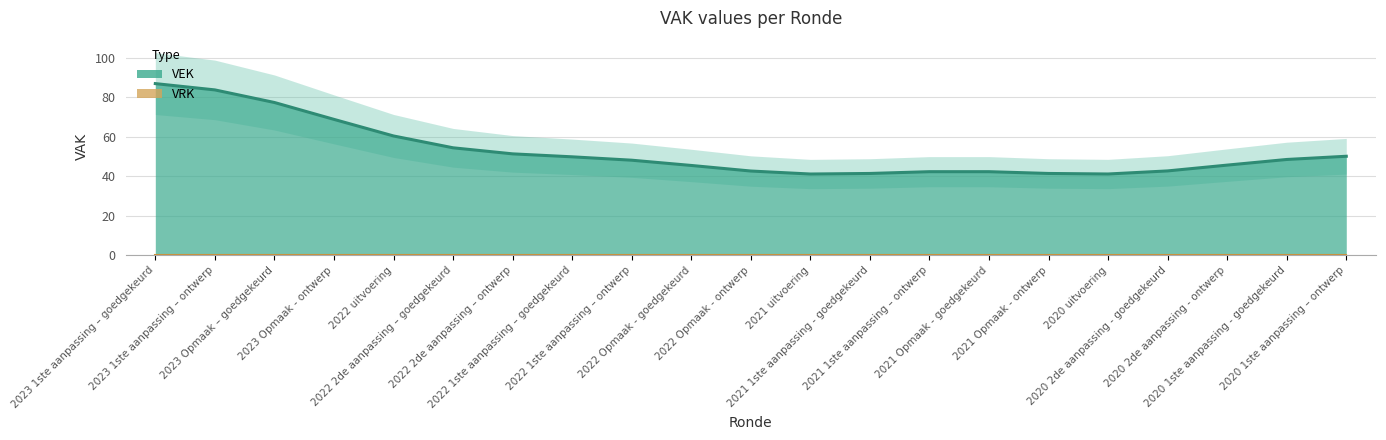

Which category has the lowest value in the VEK series?

2021 uitvoering